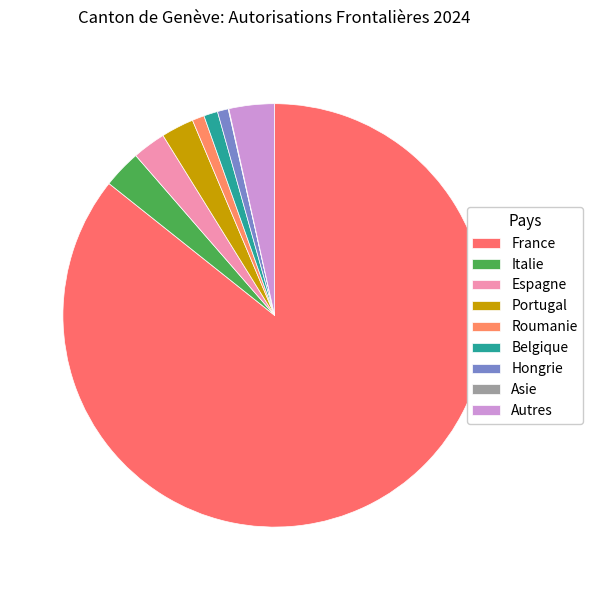

To the nearest percent, what percentage of the pie is France?

86%